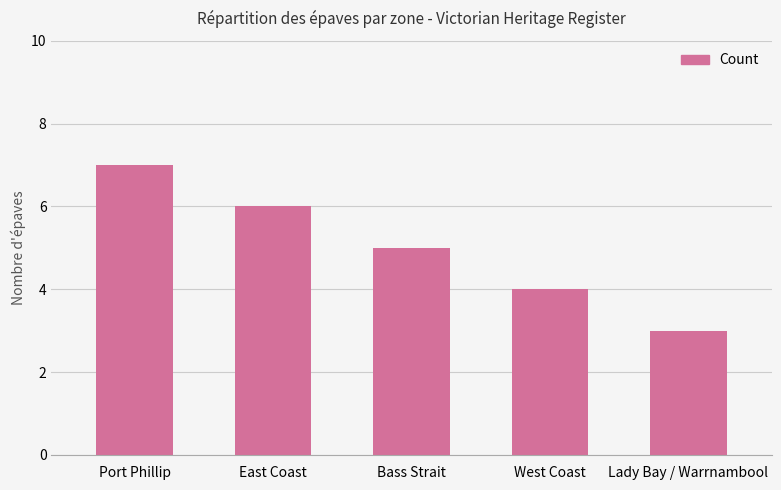

Approximately how many times larger is the value at West Coast compared to Lady Bay / Warrnambool?

1.3